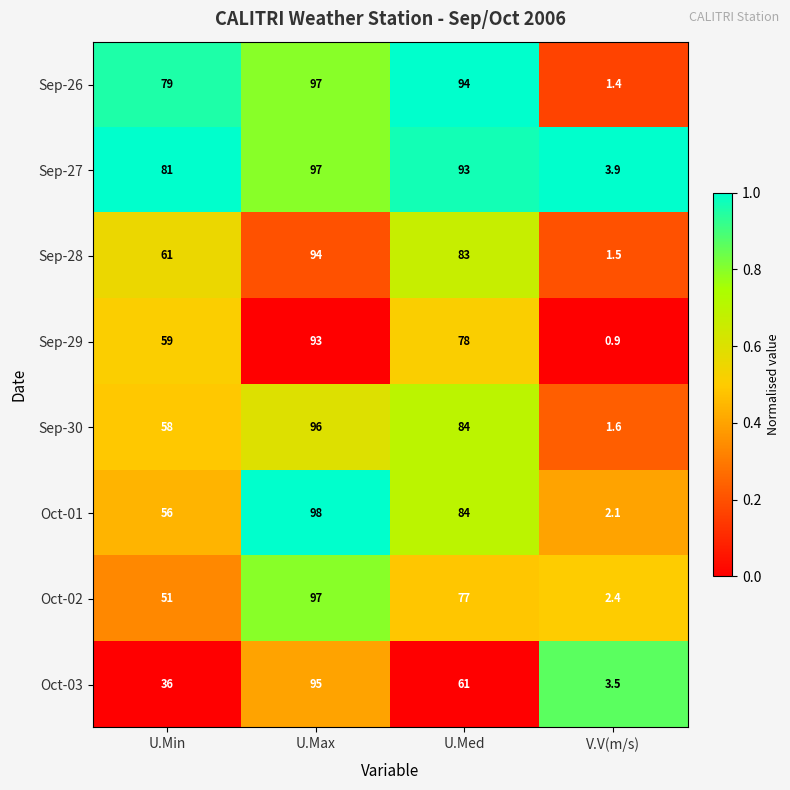

How many data points does each series have?

4